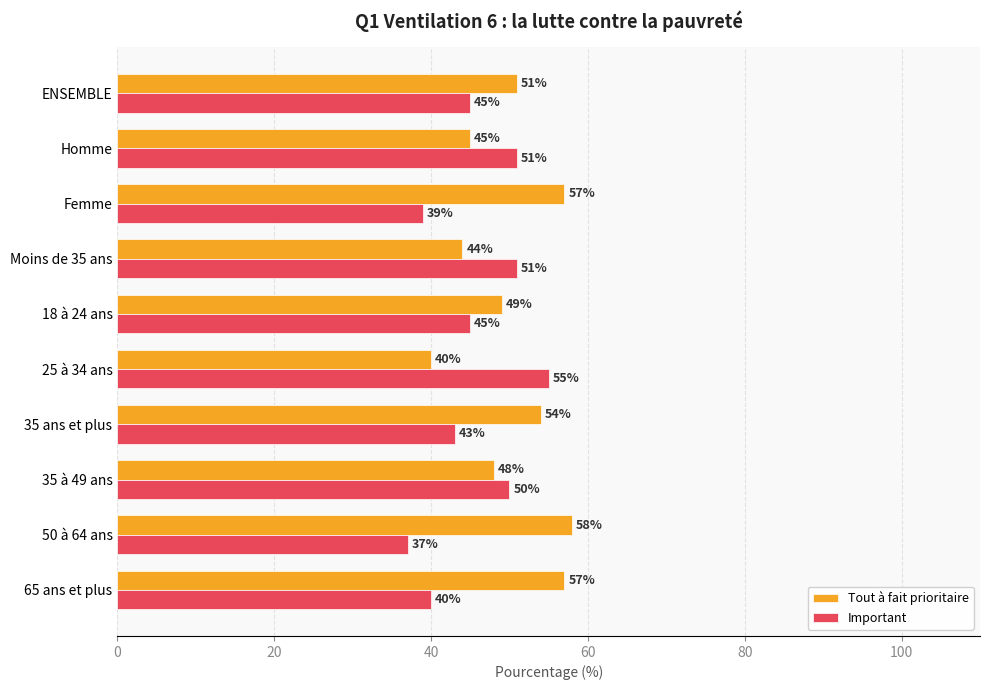

Is the value of Tout à fait prioritaire at Femme greater than the value of Important at 50 à 64 ans?

Yes